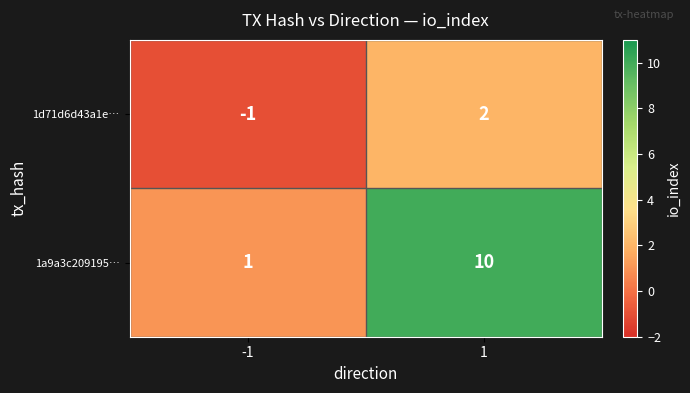

Reading left to right, list all the values displayed in this chart.

1d71d6d43a1e…: -1=-1	1=2
1a9a3c209195…: -1=1	1=10